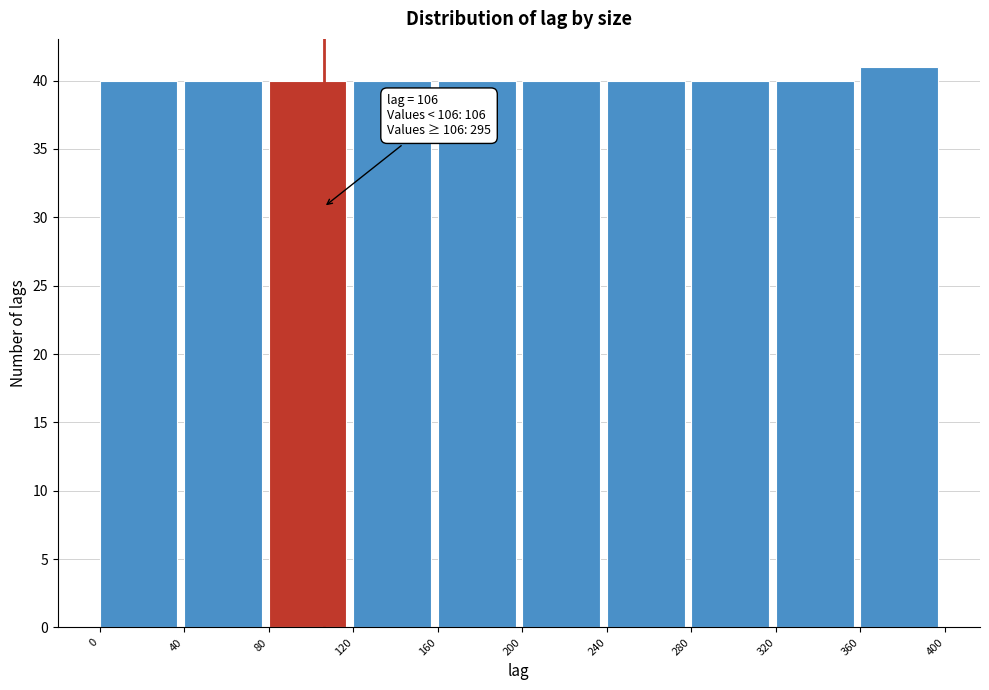

Over which range of the x-axis is the bar tallest?

360 to 400